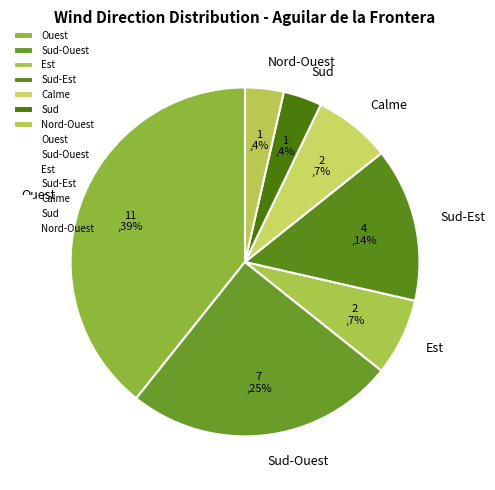

Which slice is the largest?

Ouest